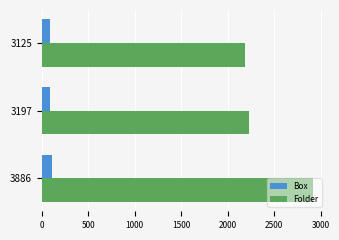

What is the minimum value for Box?

87